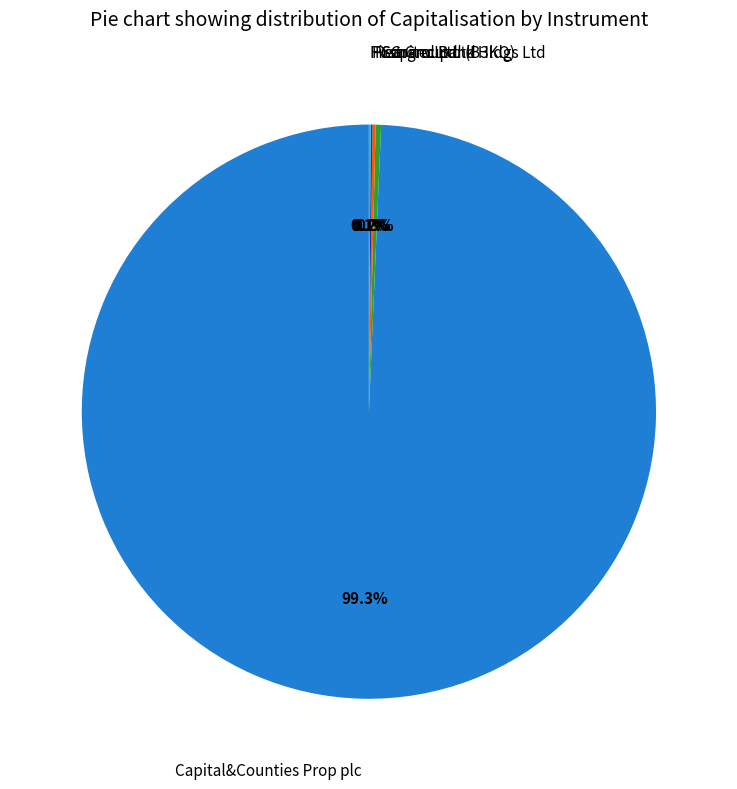

Is there a majority slice in this chart?

Yes